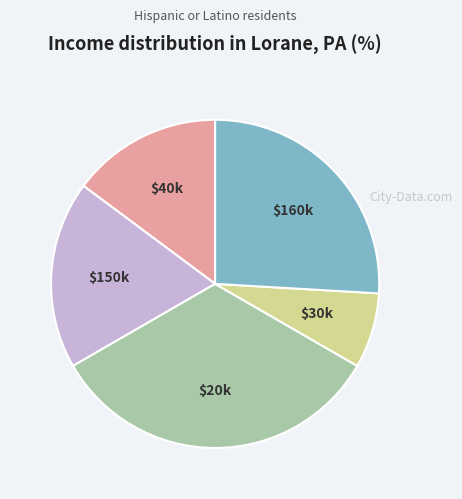

Is there a majority slice in this chart?

No